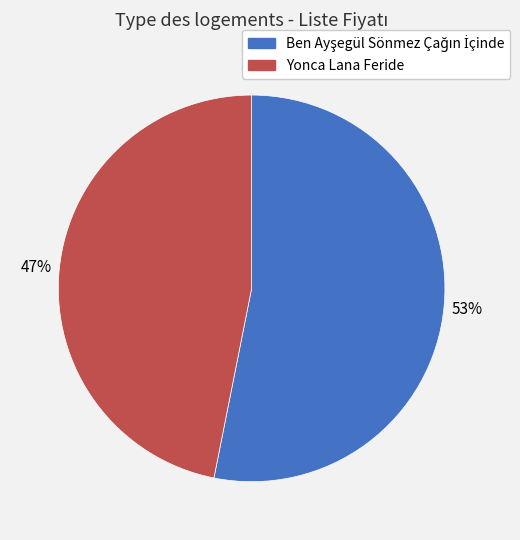

To the nearest percent, what percentage of the pie is Yonca Lana Feride?

47%